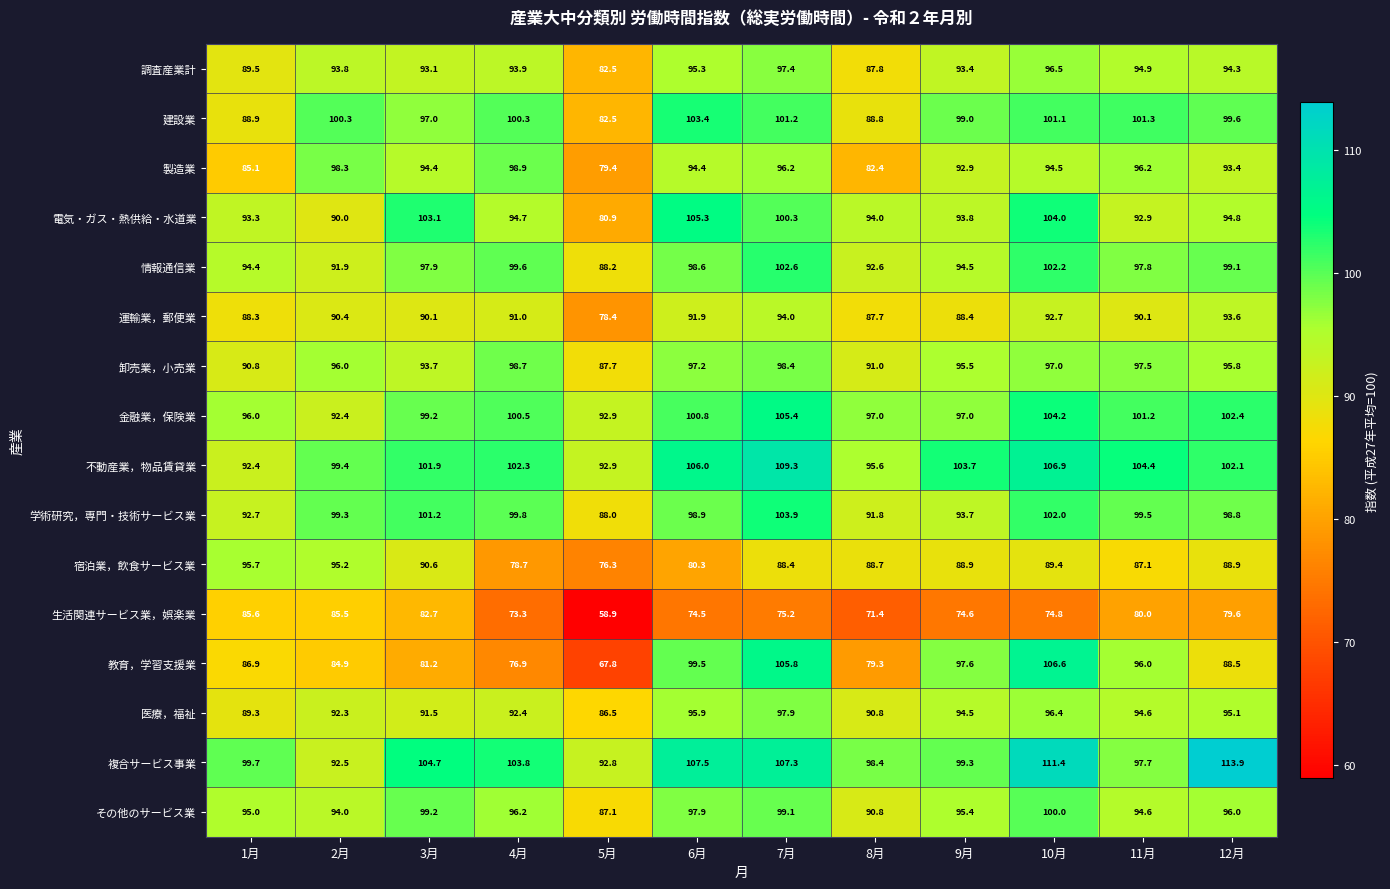

Between 1月 and 10月, which series saw the biggest shift?

教育，学習支援業